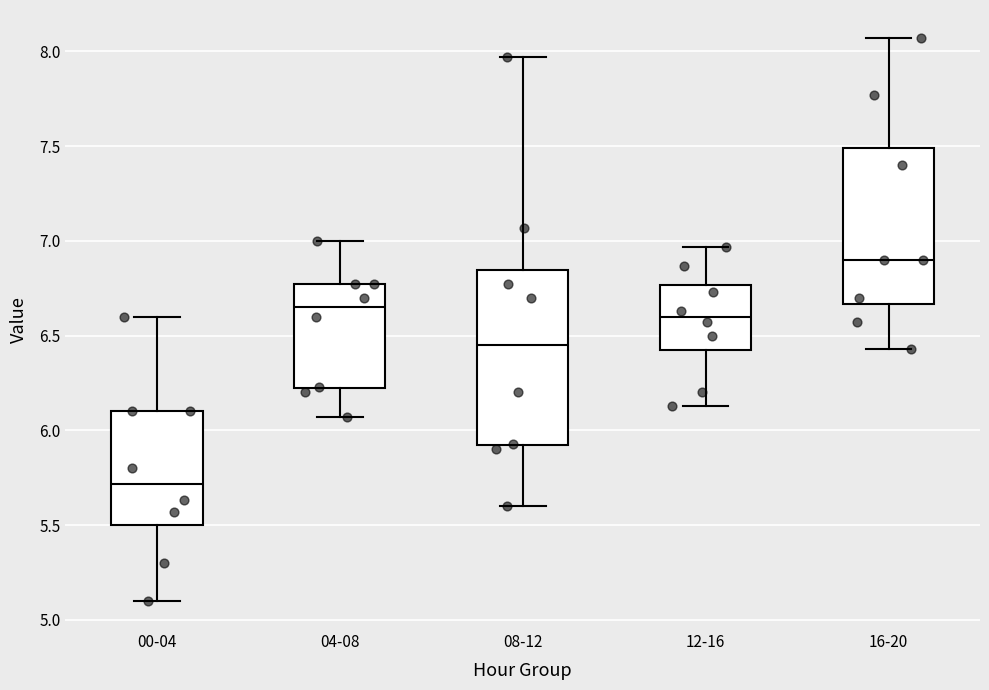

Comparing the boxes themselves (not the whiskers), which one is the tallest?

08-12